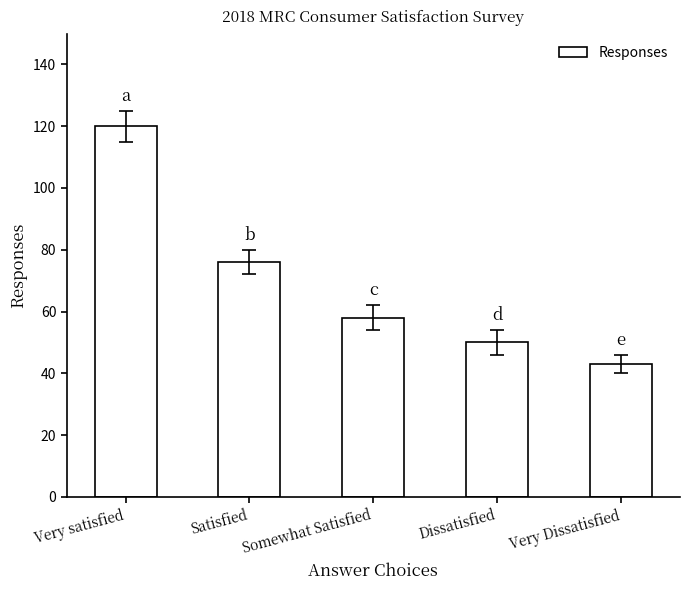

Where is the data nearest to the value 81?

Satisfied